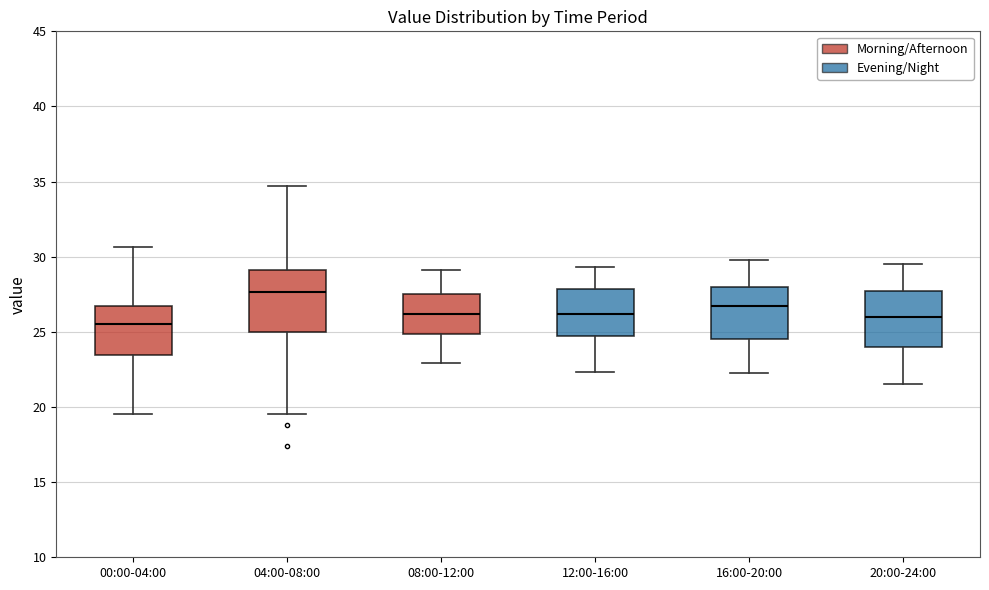

Where is the lower edge of the box for 00:00-04:00 on the y-axis? The values are not printed on the chart, so give them approximately, as read against the axis.

23.5